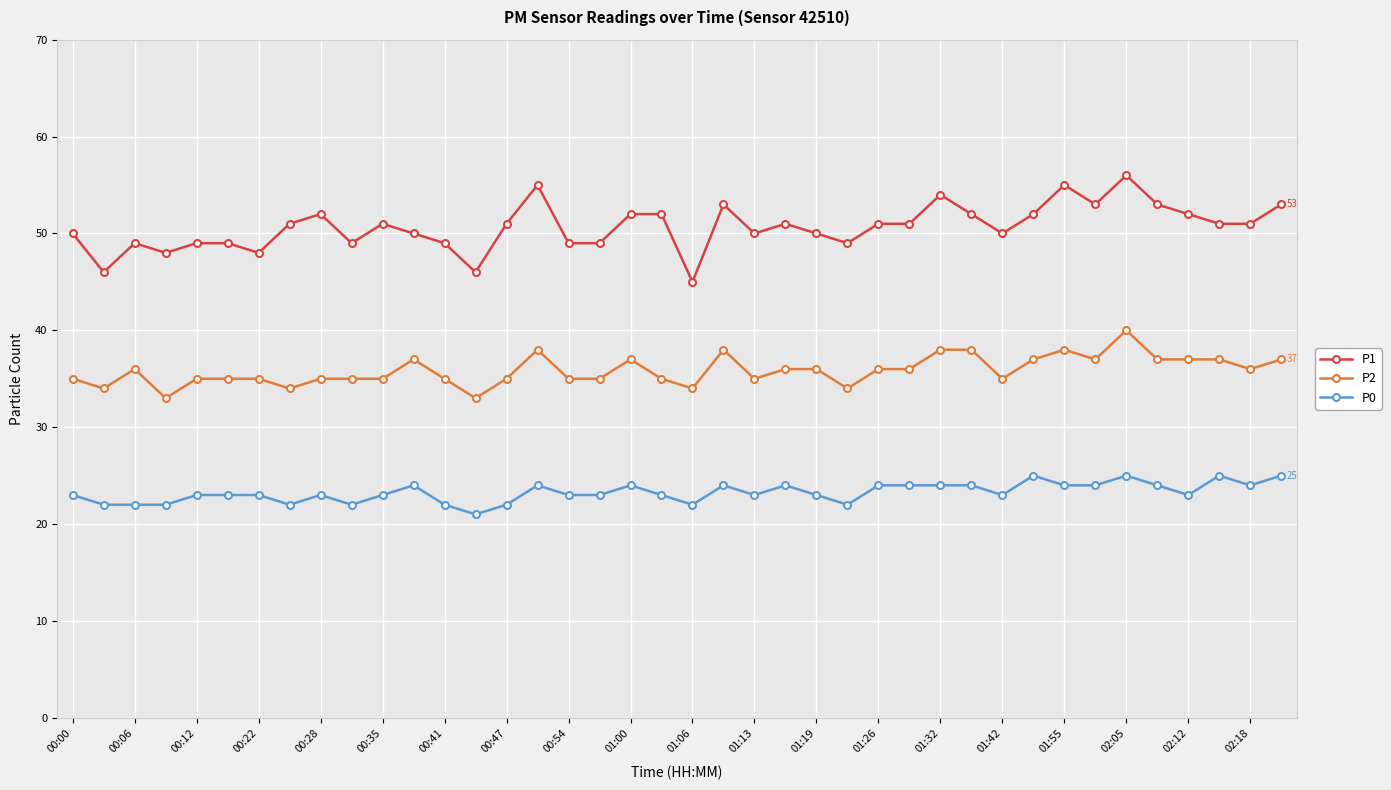

What is the difference between the maximum and minimum values in the P0 series?

4